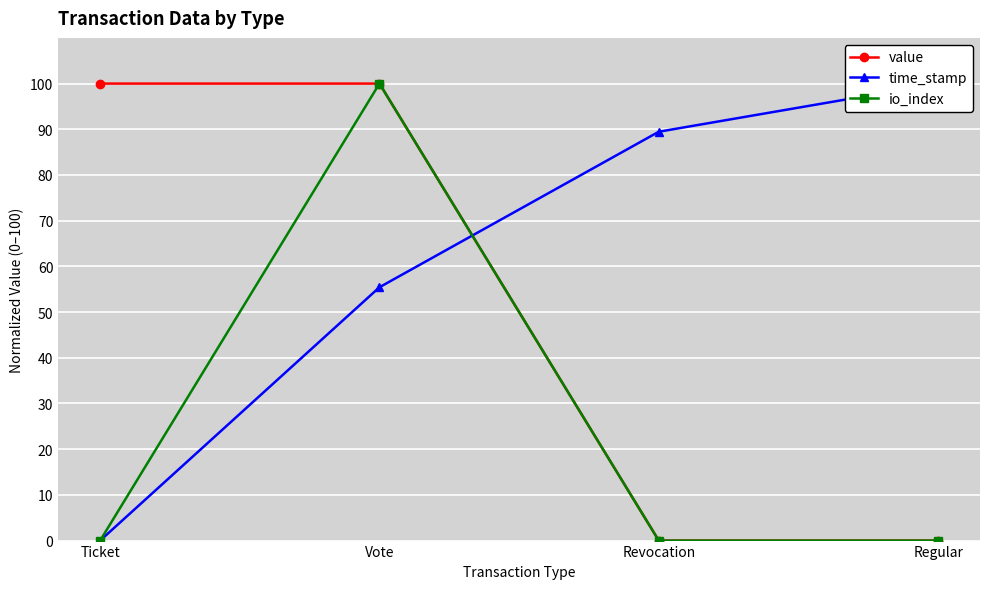

True or false: time_stamp and value cross at least once.

True